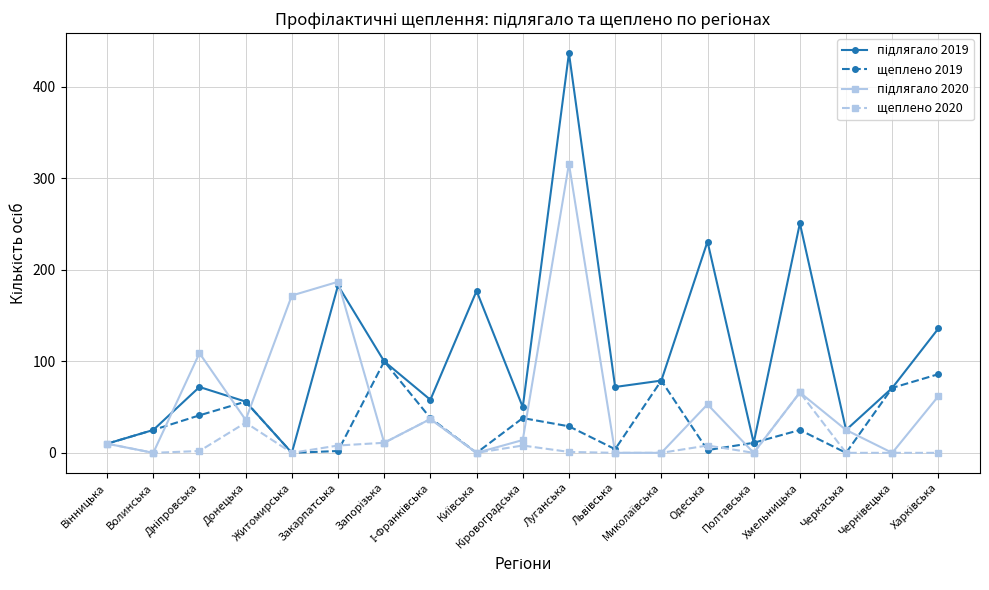

True or false: щеплено 2019 has more than 1 points higher than both neighbors.

True